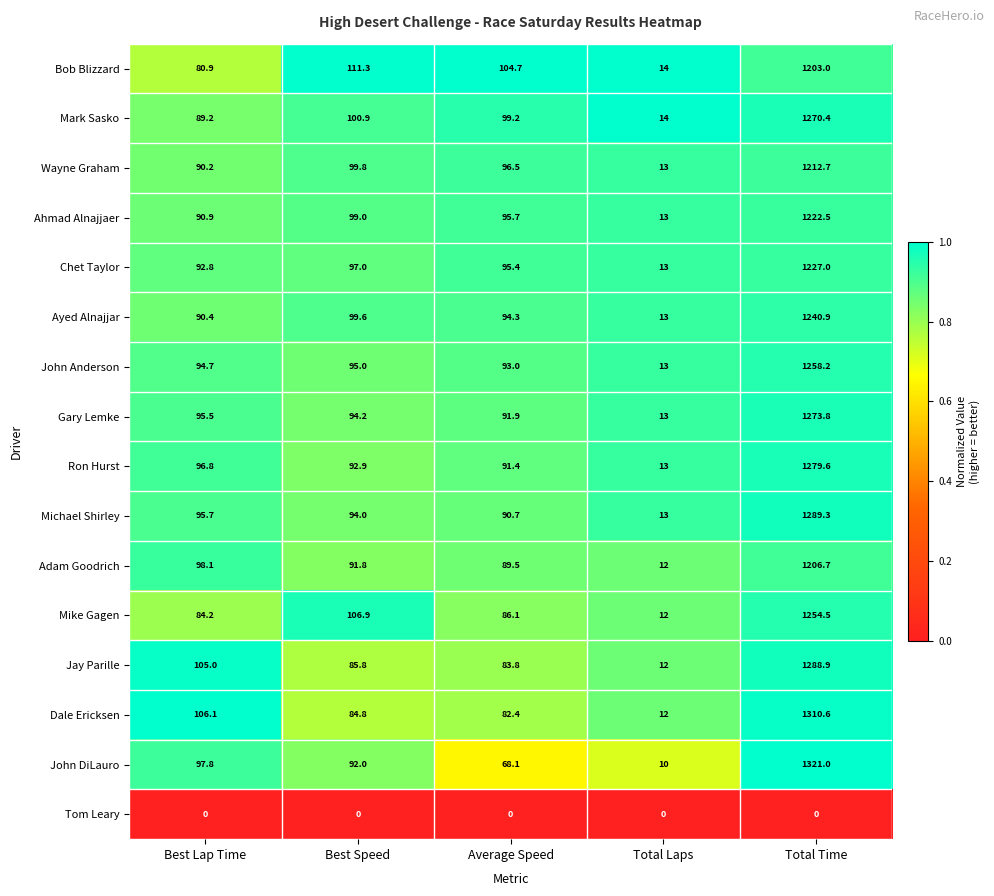

Where is Ayed Alnajjar nearest to the value 626?

Best Speed